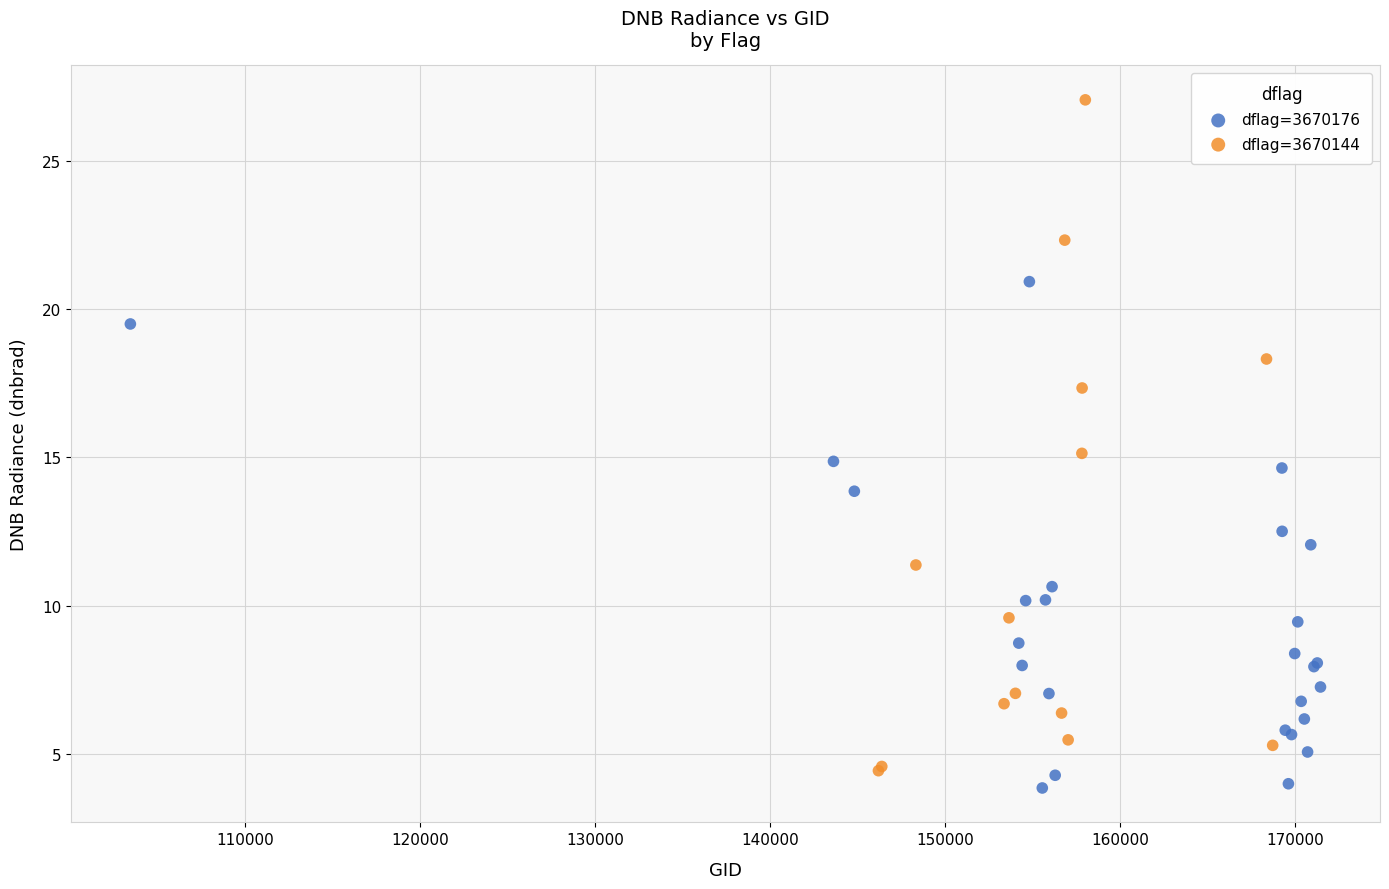

Which series has the widest spread of Y values?

dflag=3670144